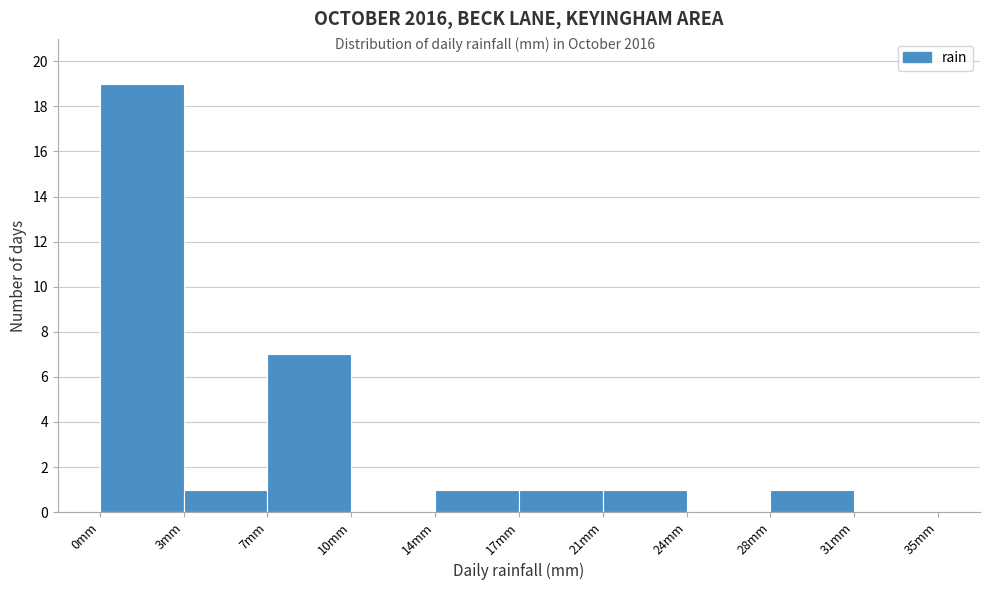

Reading left to right, list all the values displayed in this chart.

0mm=19	3mm=1	7mm=7	10mm=0	14mm=1	17mm=1	21mm=1	24mm=0	28mm=1	31mm=0